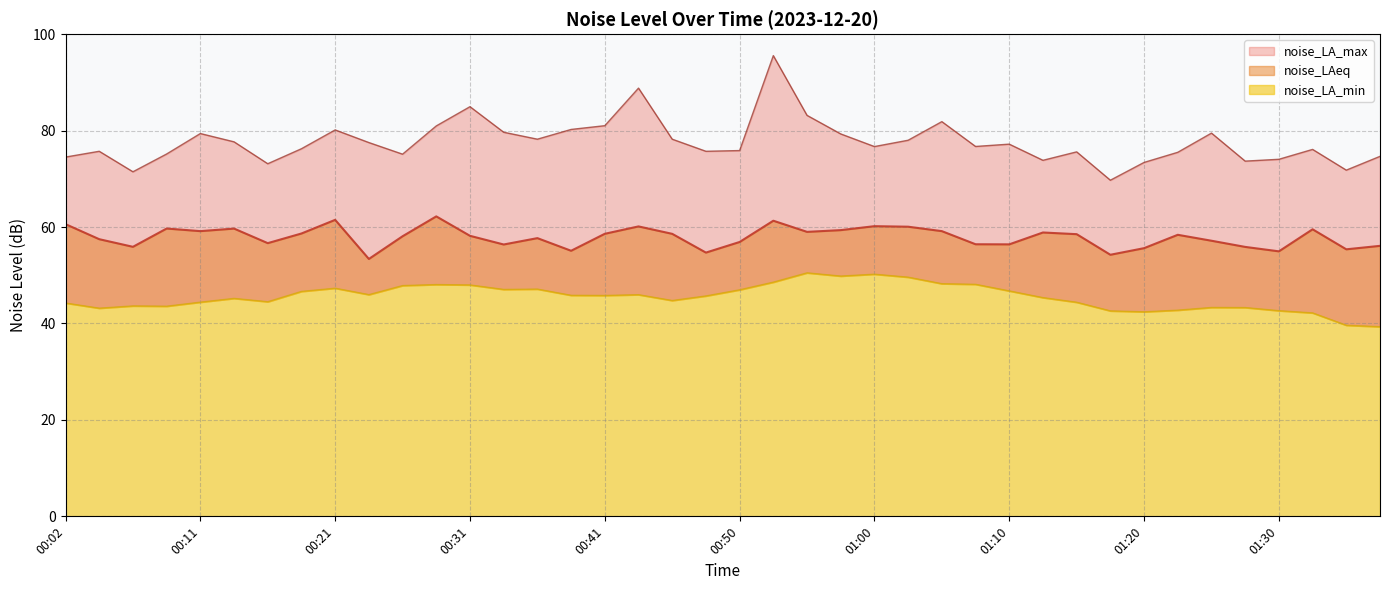

Is the value of noise_LA_max at 01:37 greater than the value of noise_LA_min at 00:36?

Yes